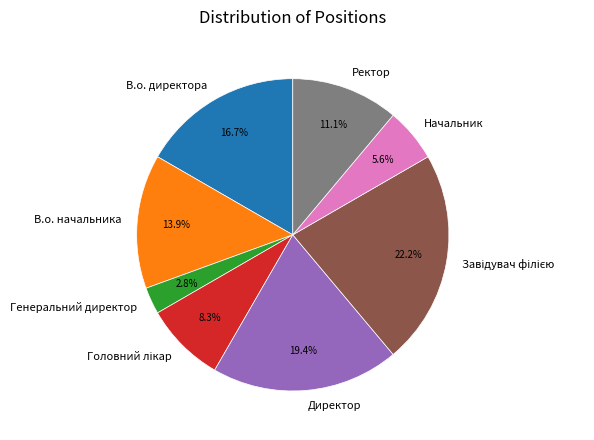

Approximately how many times larger is the value at В.о. директора compared to Начальник?

3.0